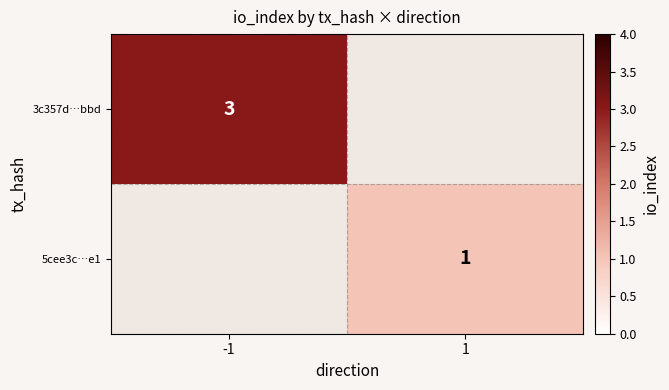

Is the value of 5cee3c…e1 at 1 greater than the value of 3c357d…bbd at -1?

No